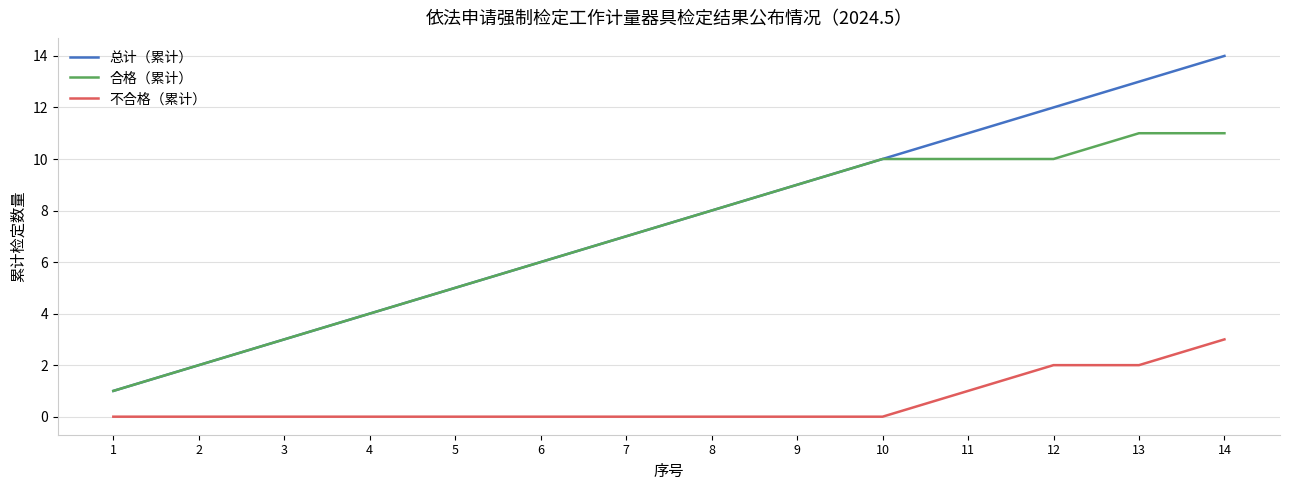

True or false: 不合格（累计） has a value of 0 at 5.

True